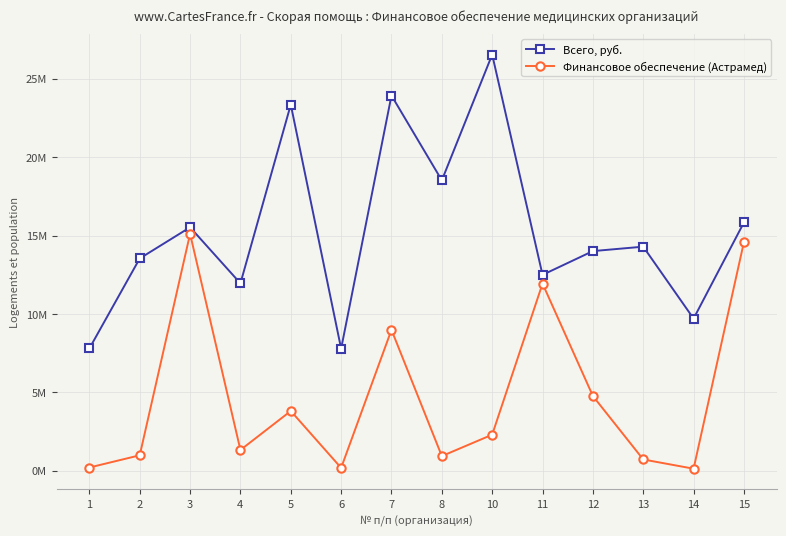

True or false: Всего, руб. has more than 2 interior local peaks.

True